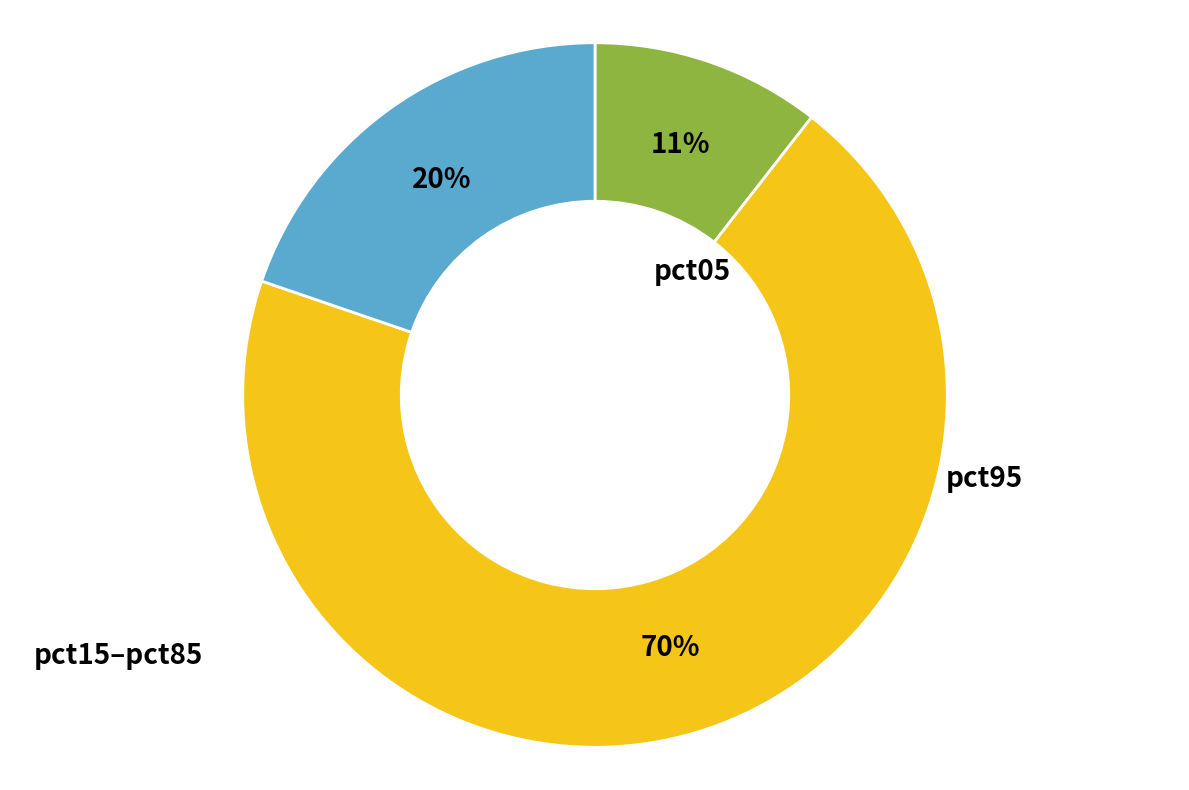

How many segments does this pie chart have?

3